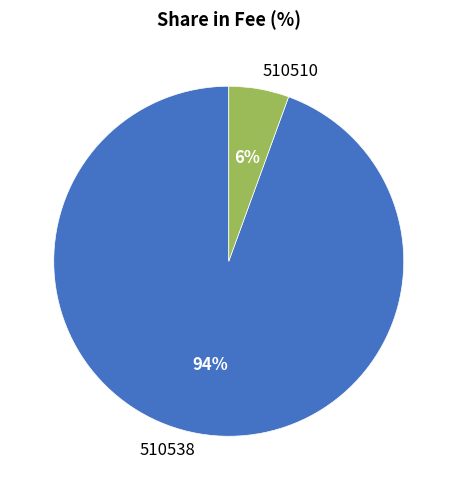

To the nearest percent, what is the average slice percentage?

50%